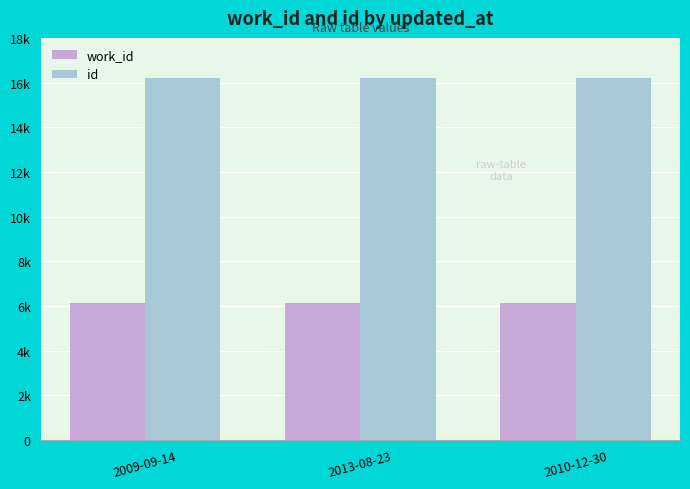

What is the value of the id bar at the 2nd from the left?

16189